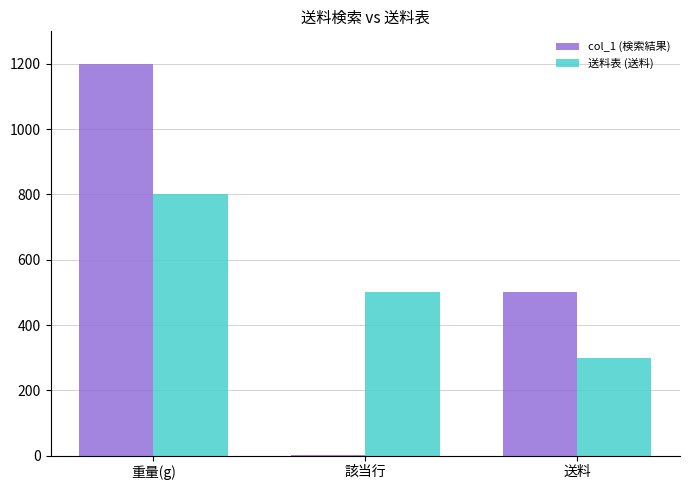

What is the greatest value displayed?

1200